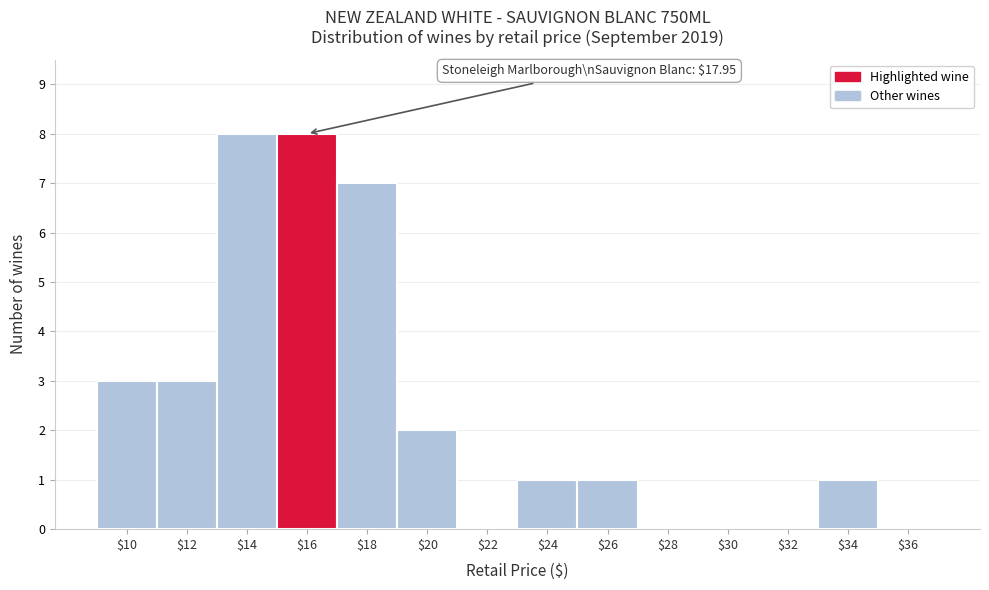

What is the sum of all values?

34